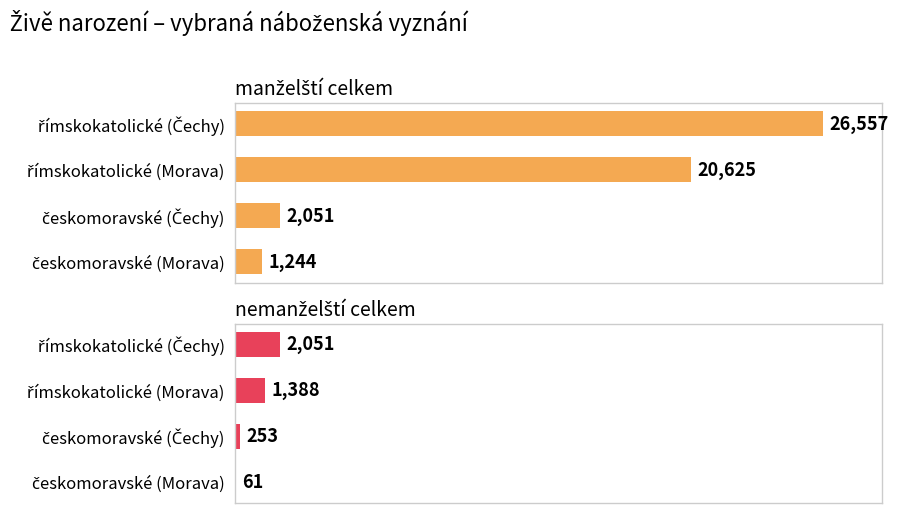

How many values in the manželští celkem series exceed 20625?

1